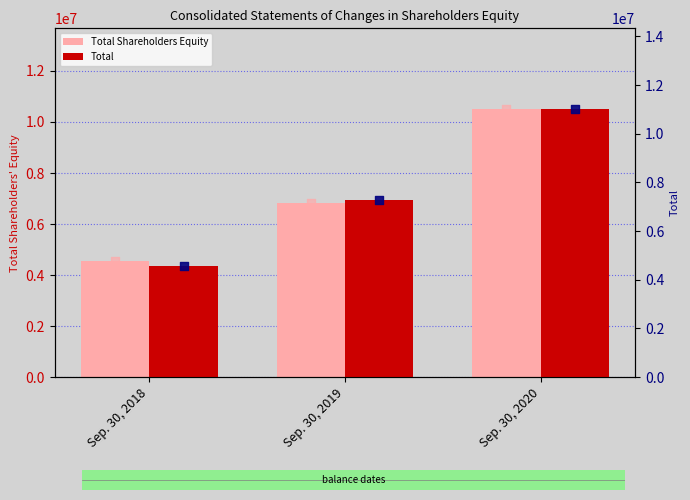

What are all the series names shown in the legend?

Total Shareholders Equity, Total